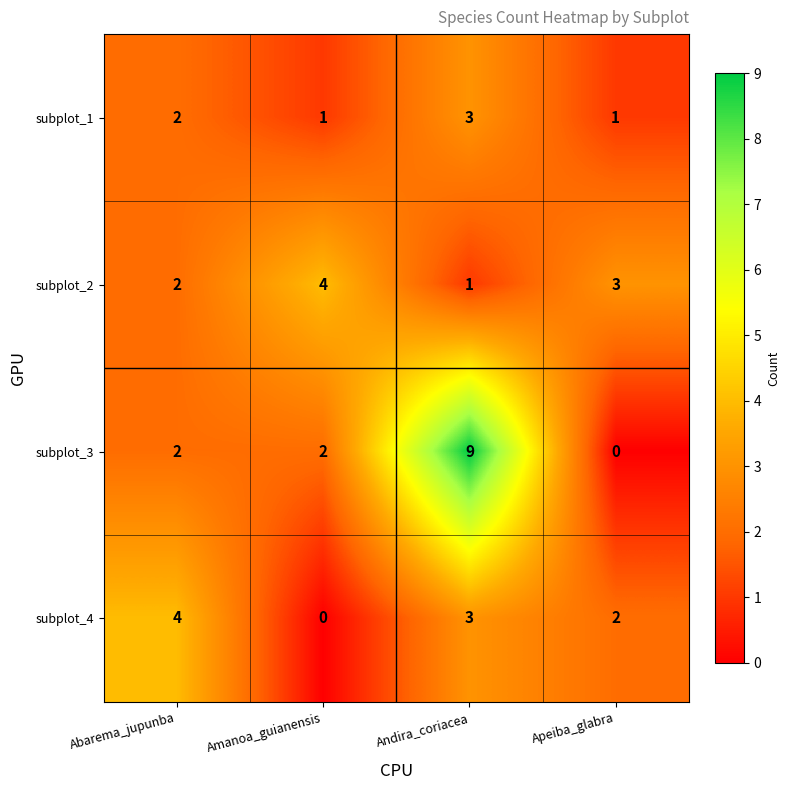

Count the number of data series in this chart.

4